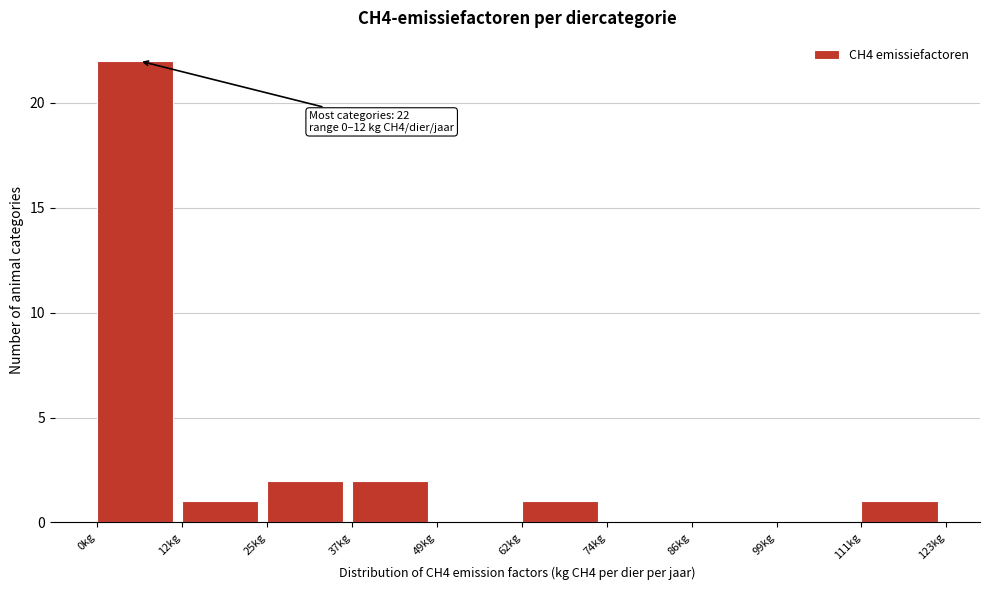

Over which range of the x-axis is the bar tallest?

0 to 12